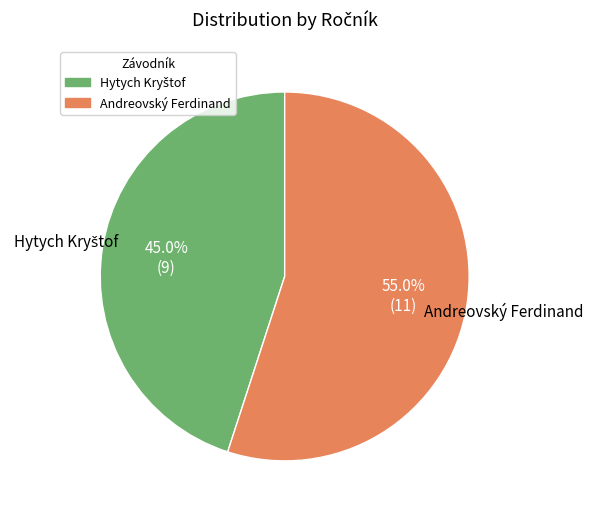

Count the number of slices in the pie.

2